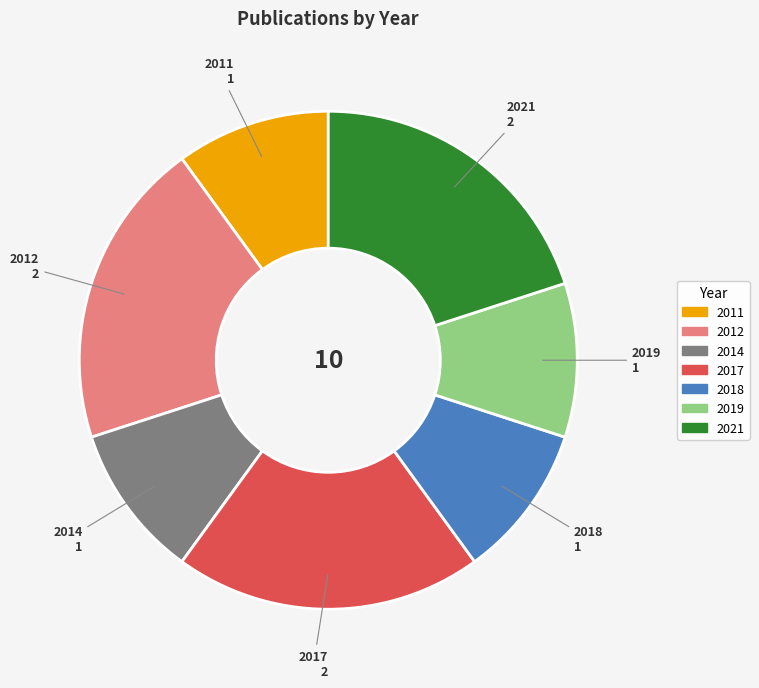

True or false: 2018 accounts for 15% of the total.

False